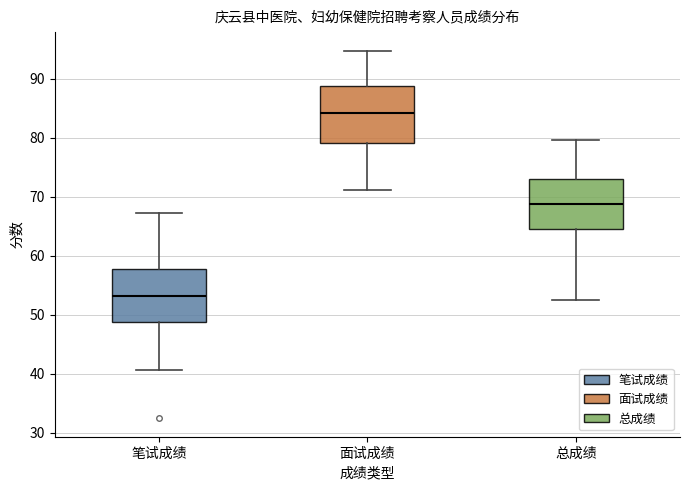

Which box's median line is the lowest?

笔试成绩